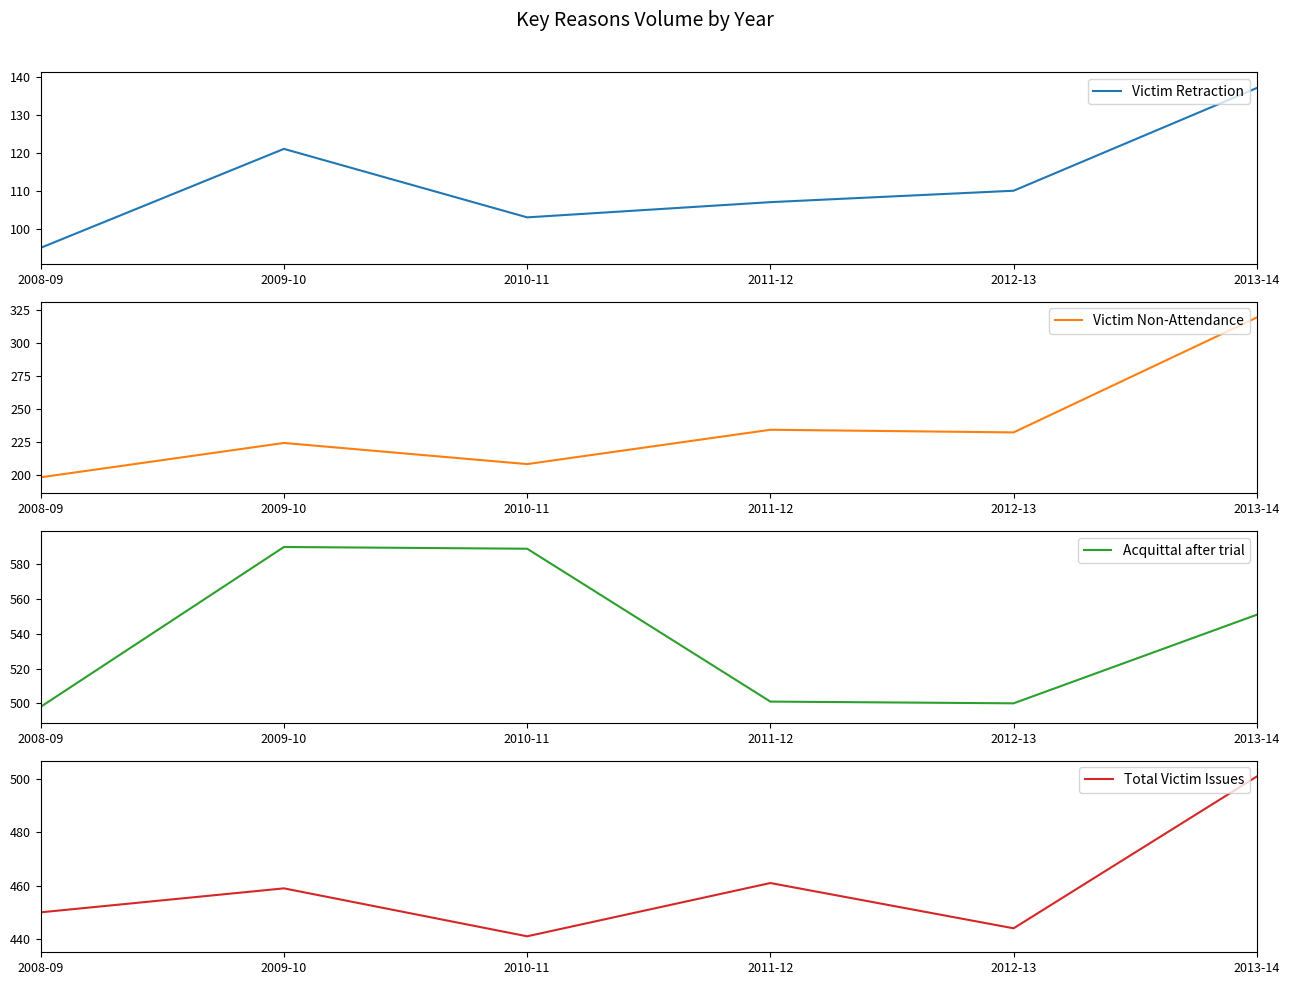

Does the chart display data point markers on the line(s)?

No